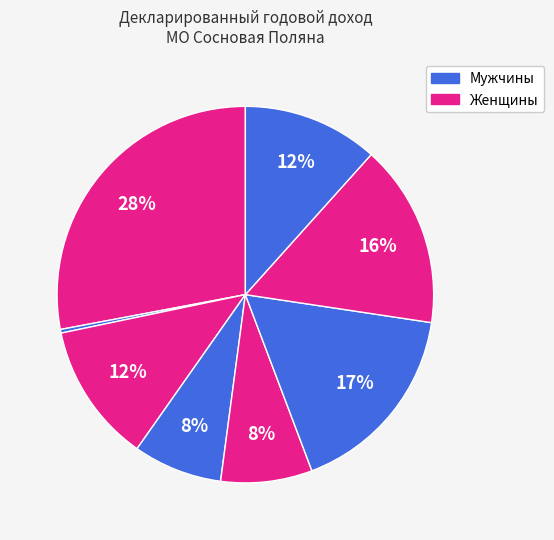

How many segments does this pie chart have?

8